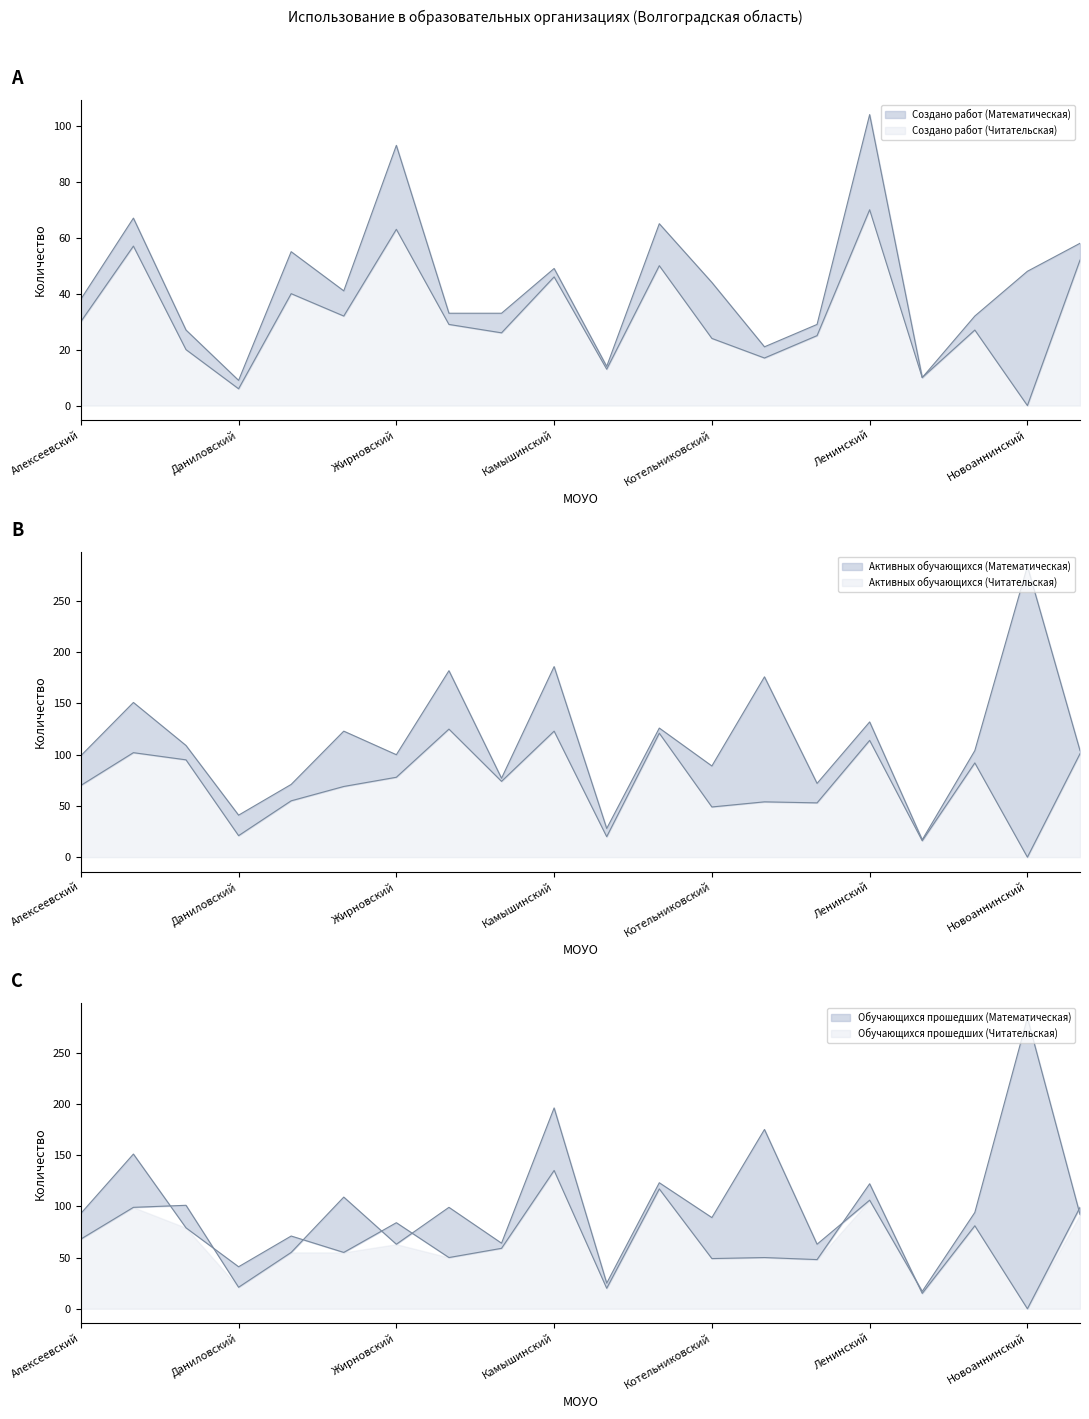

What position from the right is Быковский?

19